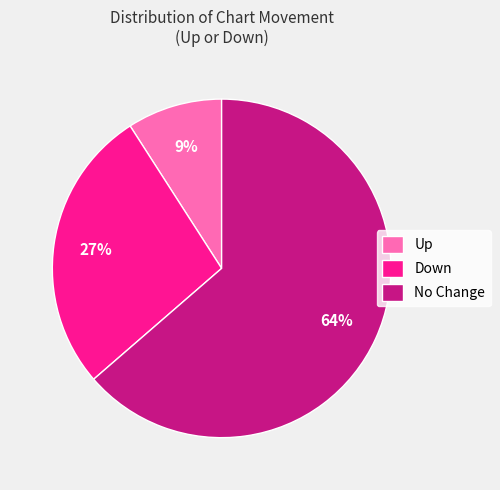

How many segments does this pie chart have?

3